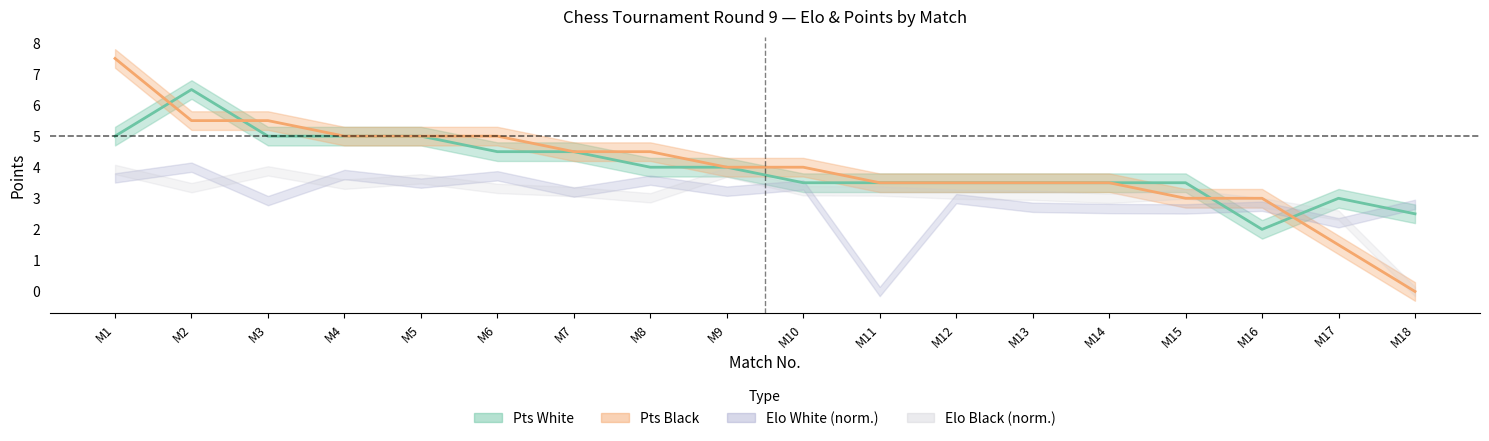

Which series has the largest range (max minus min)?

Pts_Black